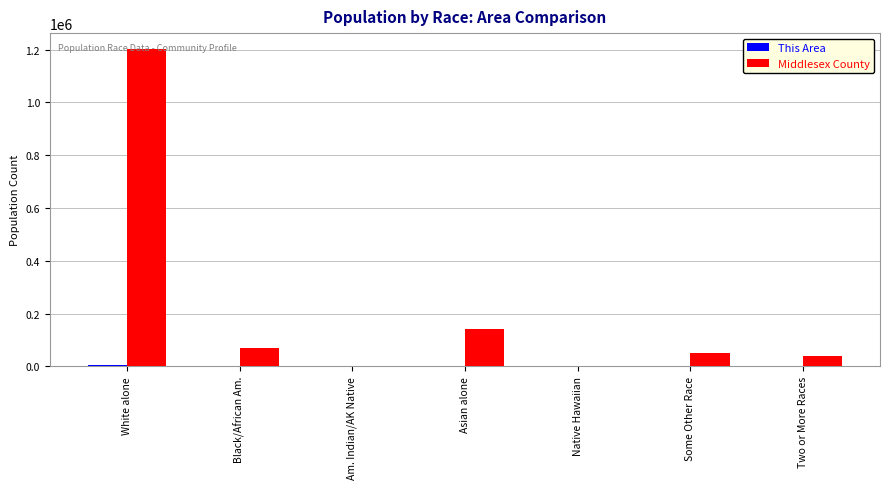

Is it true that Middlesex County equals 1202411 at White alone?

True